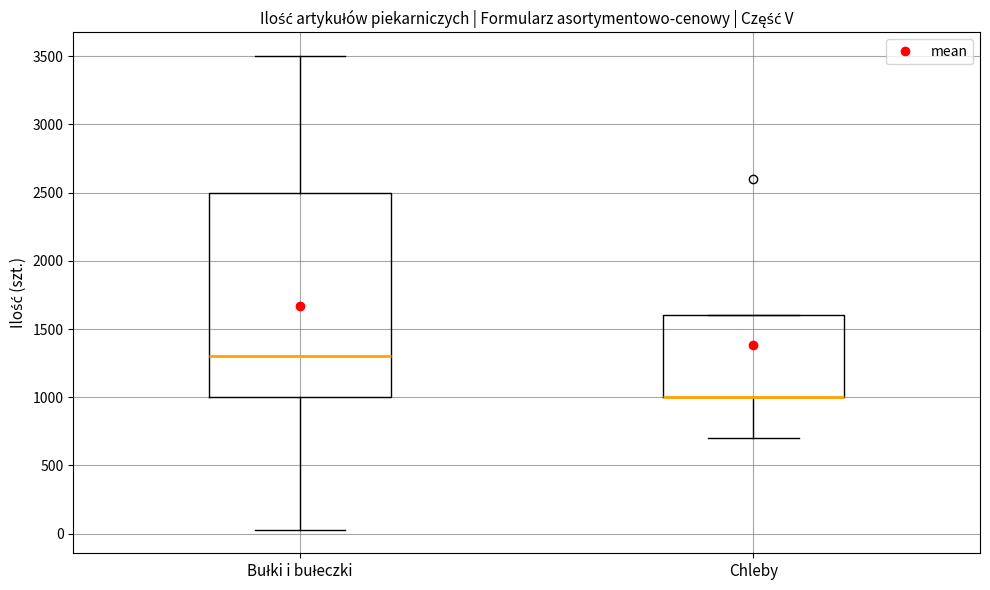

Comparing the boxes themselves (not the whiskers), which one is the tallest?

Bułki i bułeczki